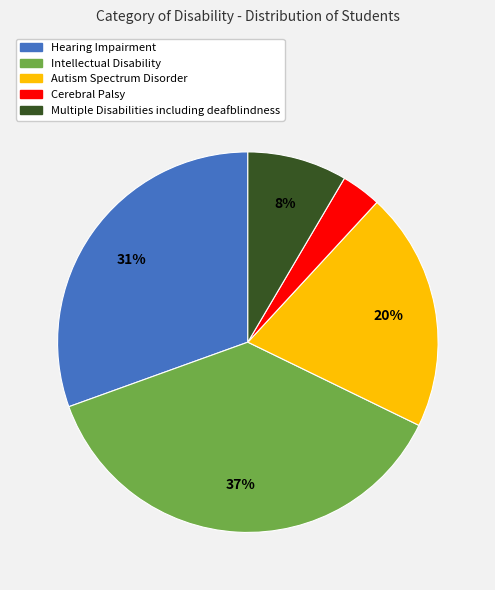

To the nearest percent, what is the difference between the Intellectual Disability and Cerebral Palsy slice percentages?

34%